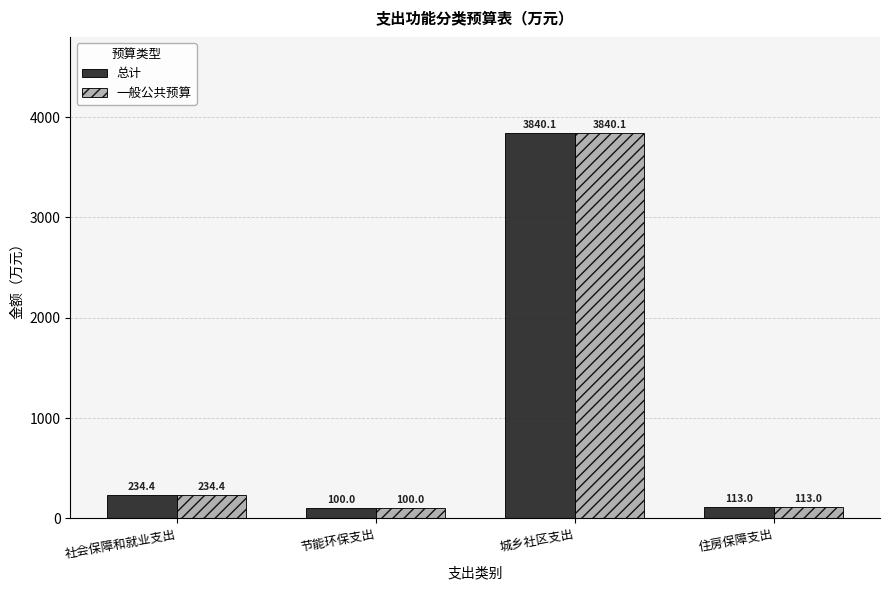

Reading left to right, list all the values displayed in this chart.

总计: 社会保障和就业支出=234.4	节能环保支出=100.0	城乡社区支出=3840.1	住房保障支出=113.0
一般公共预算: 社会保障和就业支出=234.4	节能环保支出=100.0	城乡社区支出=3840.1	住房保障支出=113.0